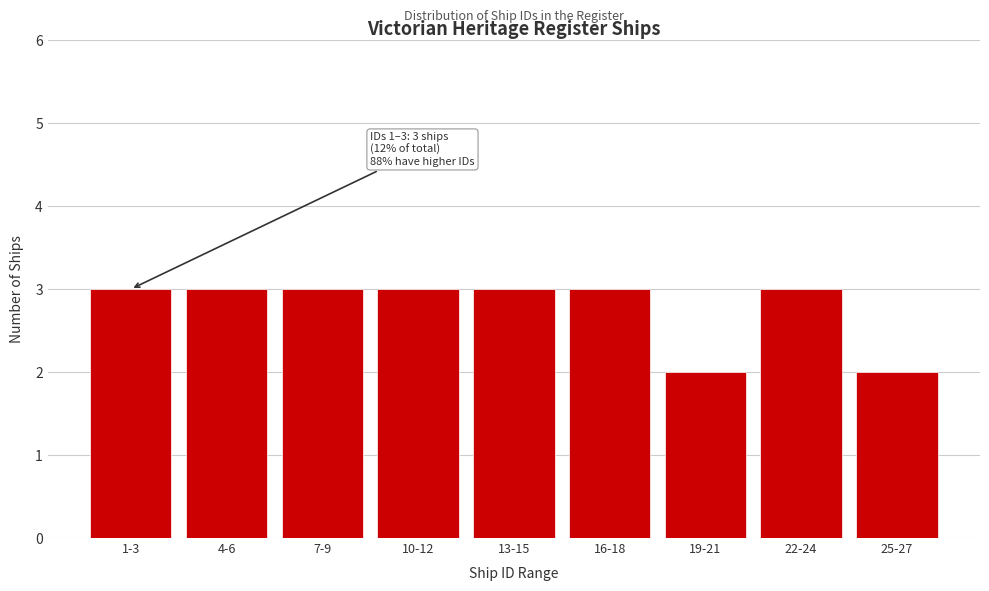

Reading left to right, extract all data points from this chart.

3	3	3	3	3	3	2	3	2